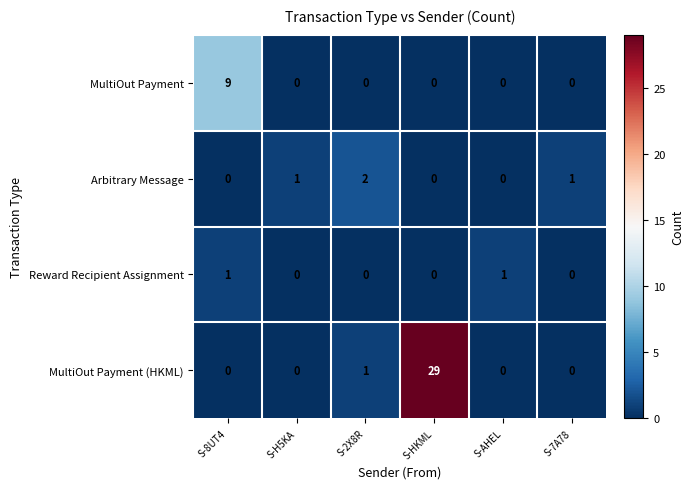

At how many categories does at least one series exceed 25?

1